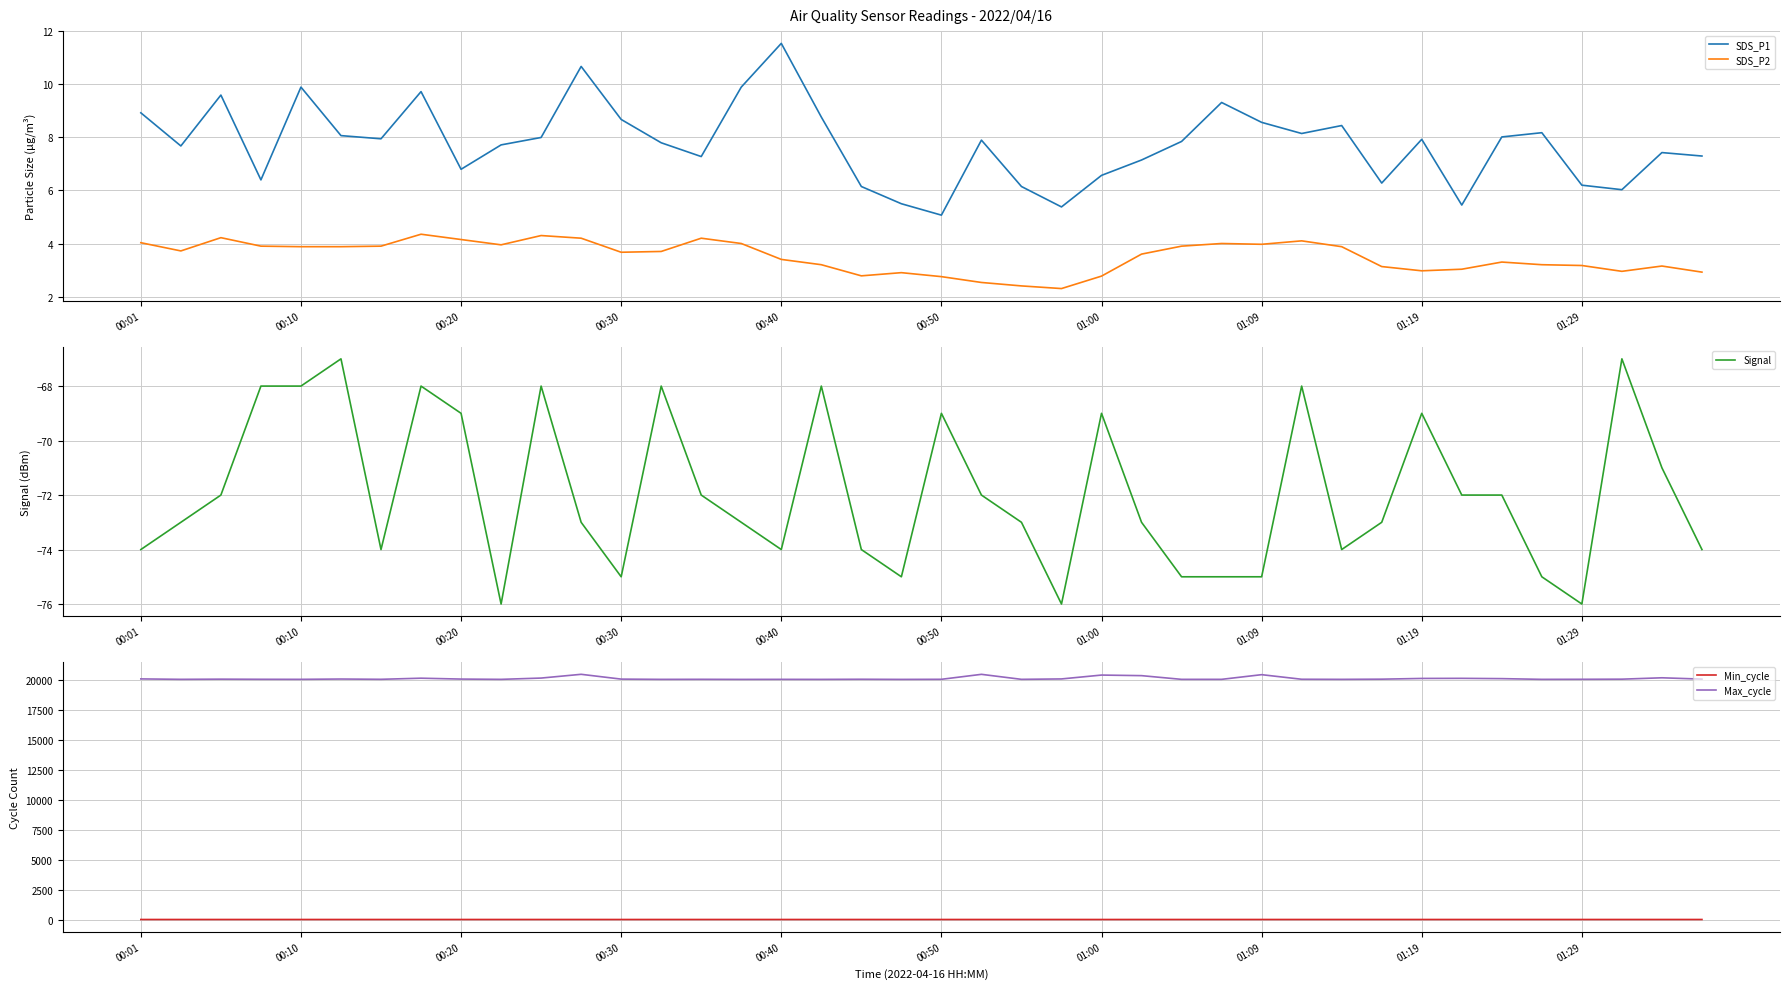

At which label does SDS_P1 reach its peak?

00:40